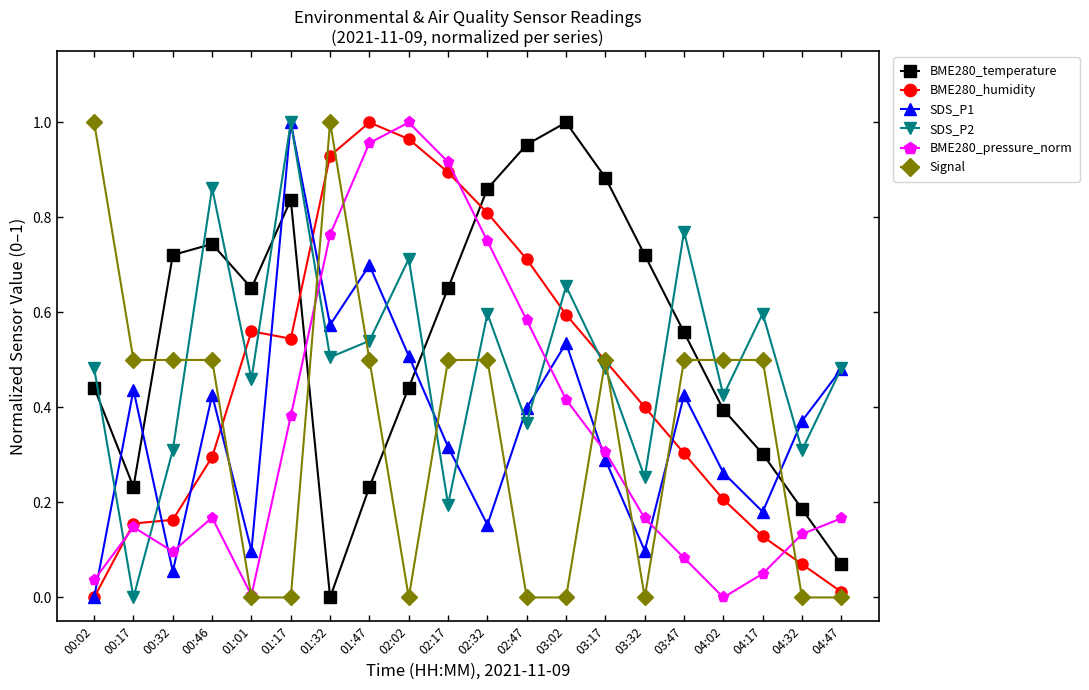

What position from the left is 01:01?

5